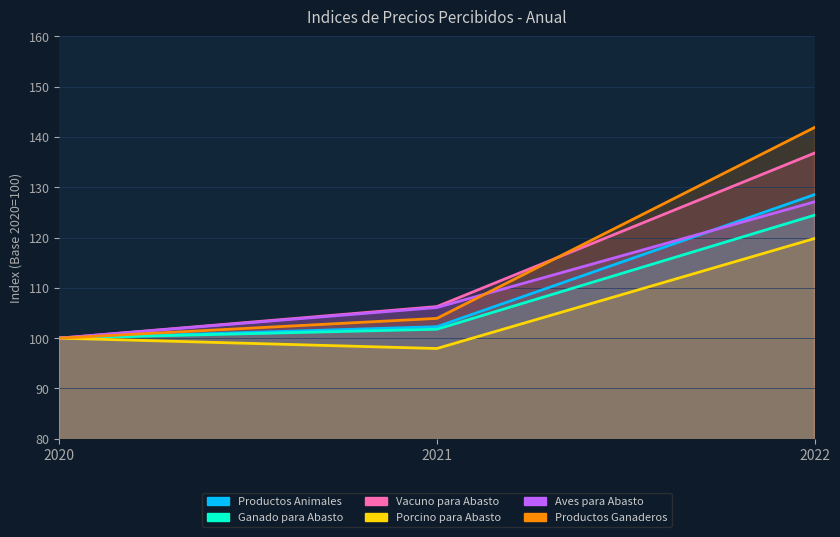

True or false: Productos Animales has a value of 191.0 at 2022.

False